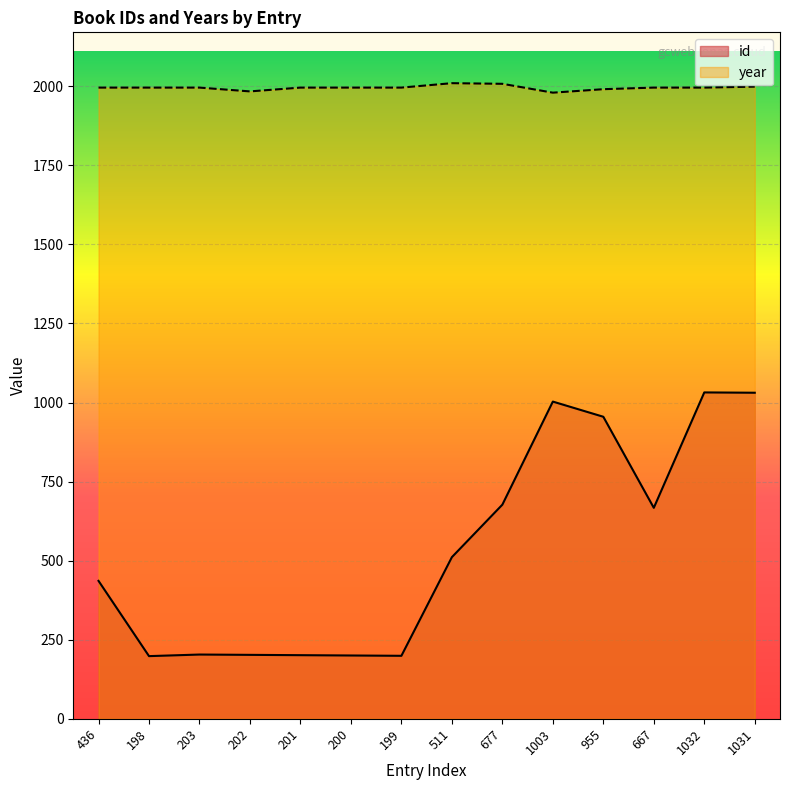

What is the difference between the maximum and minimum values in the year series?

30